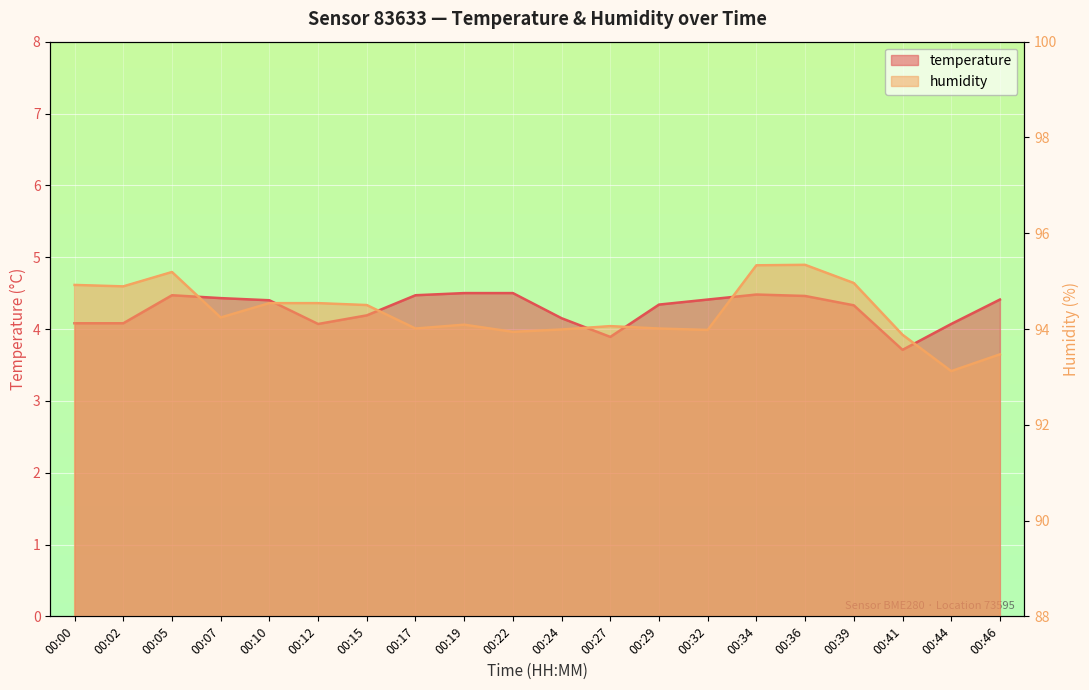

What is the average value of the temperature series?

4.3